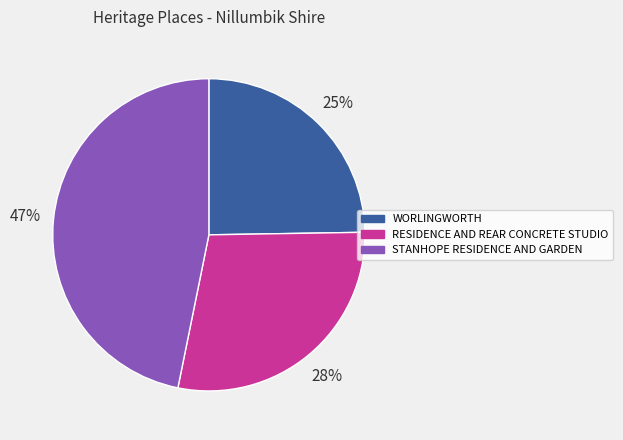

To the nearest percent, what percentage of the pie is STANHOPE RESIDENCE AND GARDEN?

47%